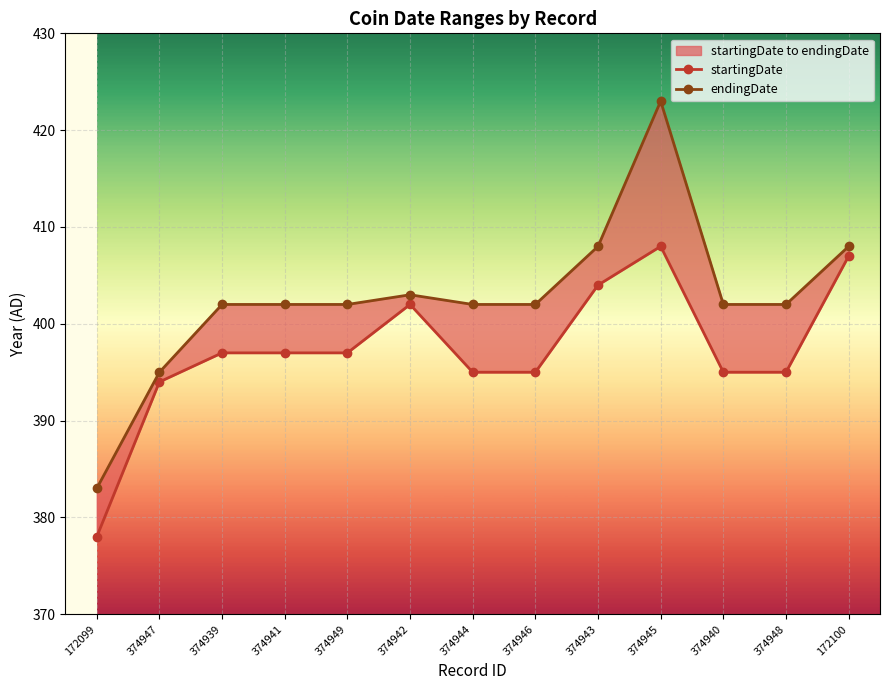

Rank the series by their average value, from highest to lowest.

endingDate, startingDate